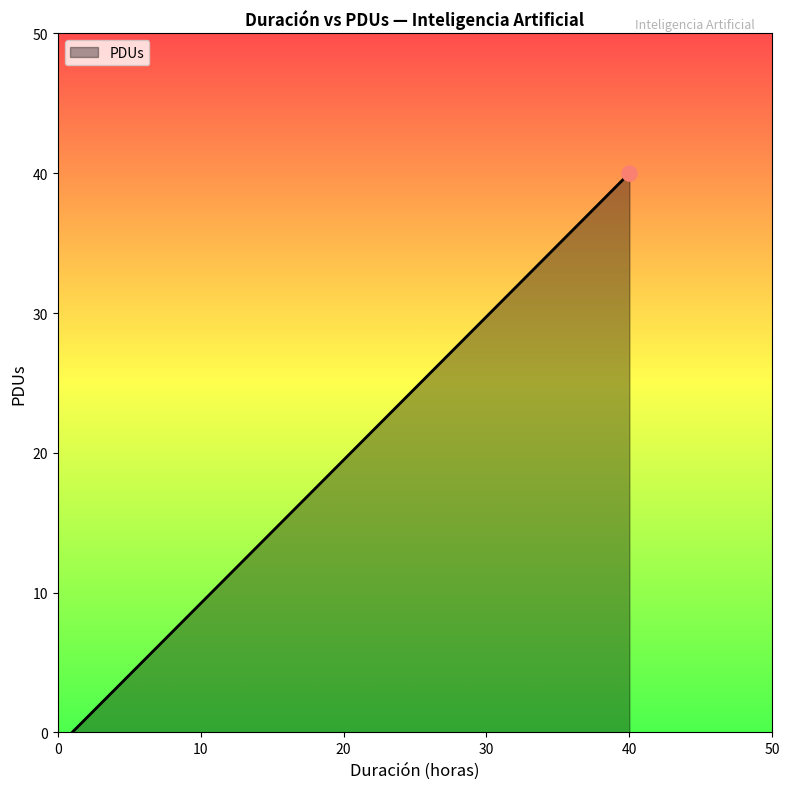

Which has a higher value, 40 or 1?

40